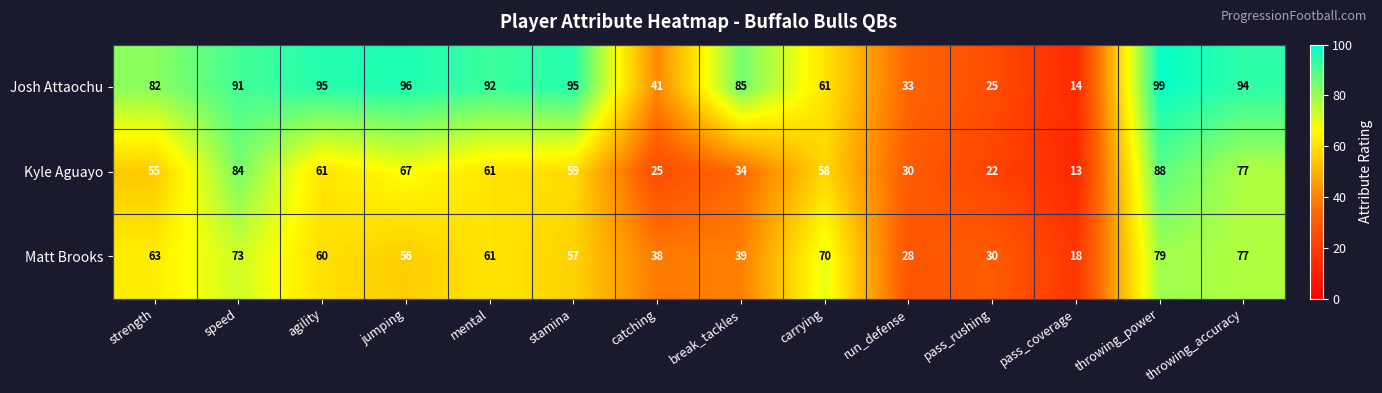

What is the greatest value displayed?

99